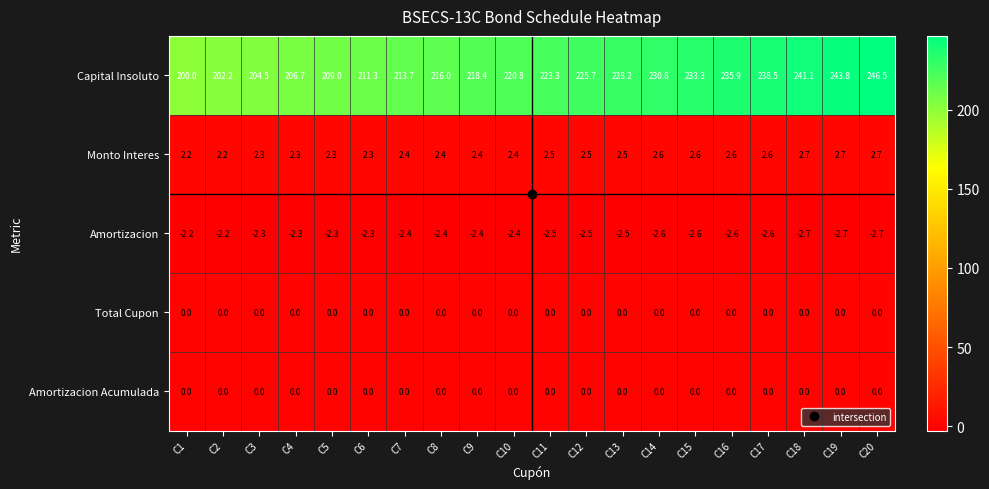

What is the spread (max minus min) of values at C3?

206.8